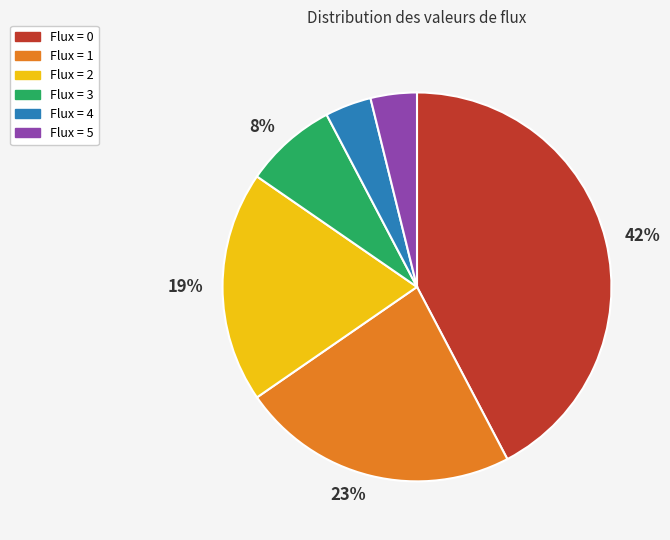

How many segments does this pie chart have?

6